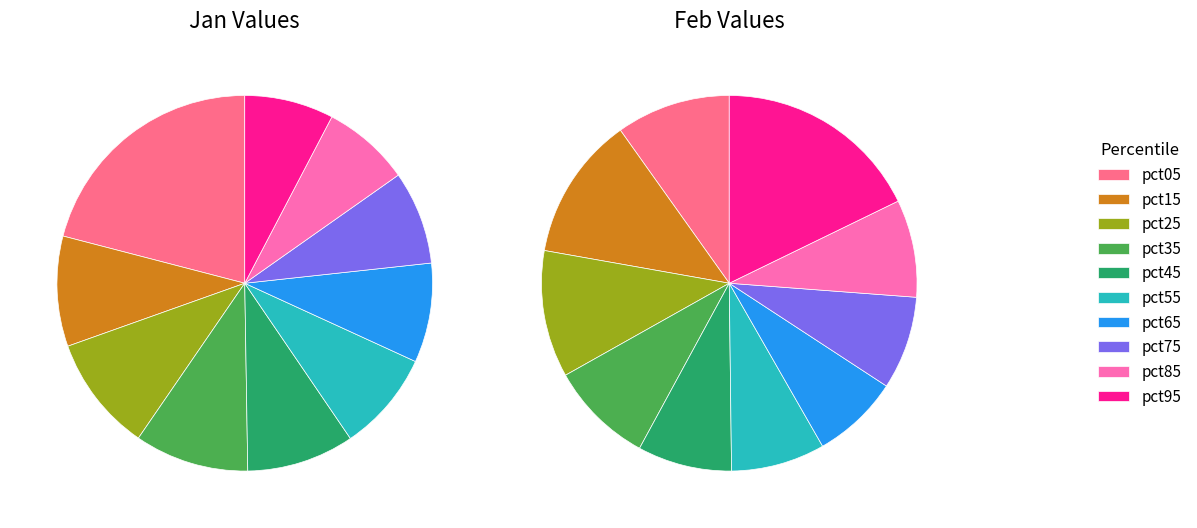

Combined, do 7 and 4 account for over 50%?

No